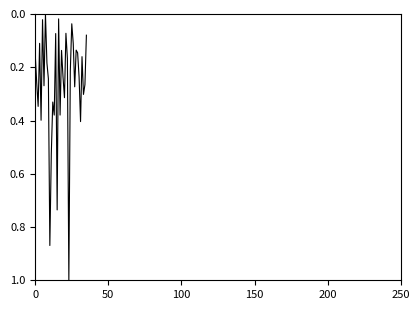

What is the greatest value displayed?

1.0